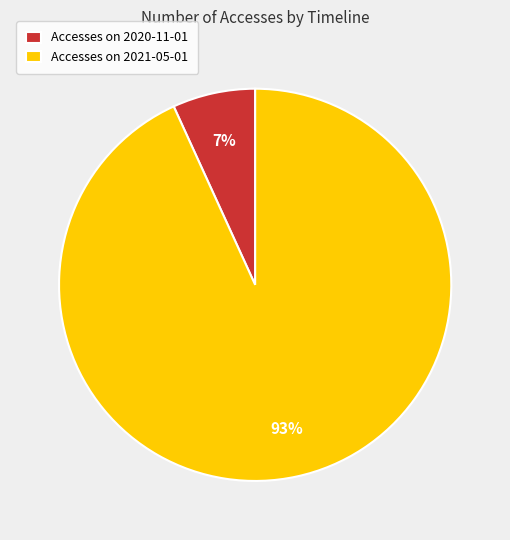

Rank the categories by value from lowest to highest.

Accesses on 2020-11-01, Accesses on 2021-05-01